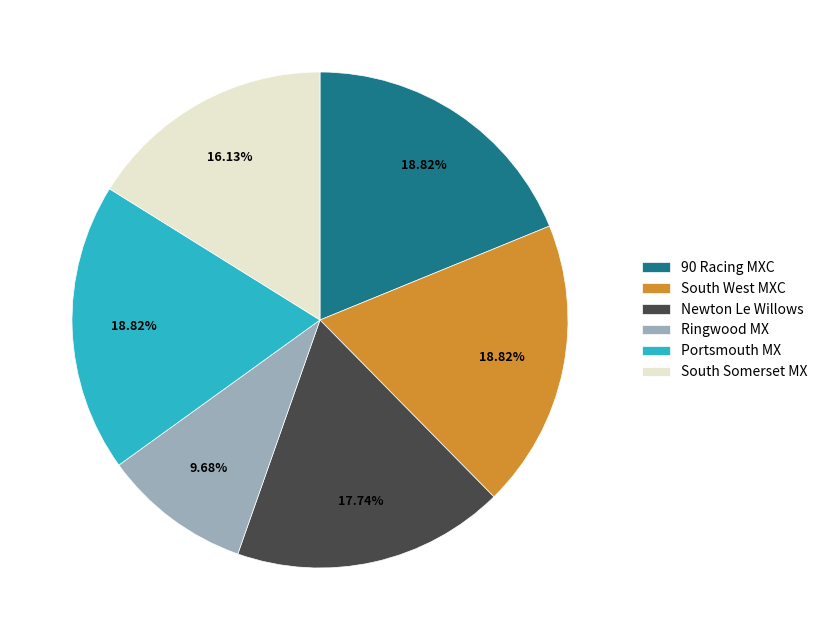

Does South Somerset MX account for over 50% of the chart?

No